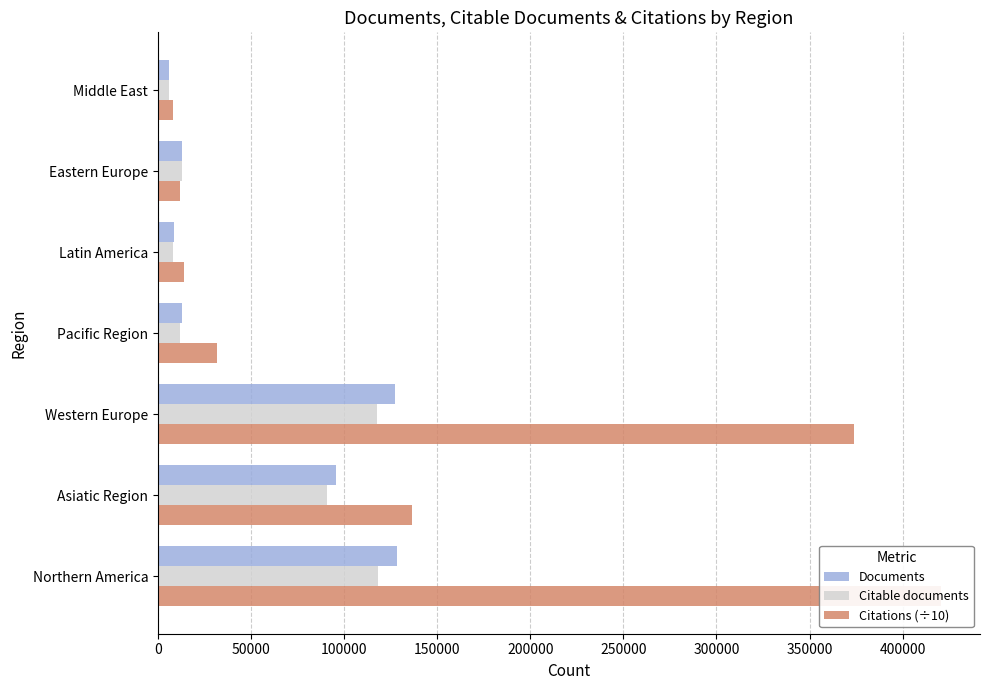

How many categories are shown in the chart?

7